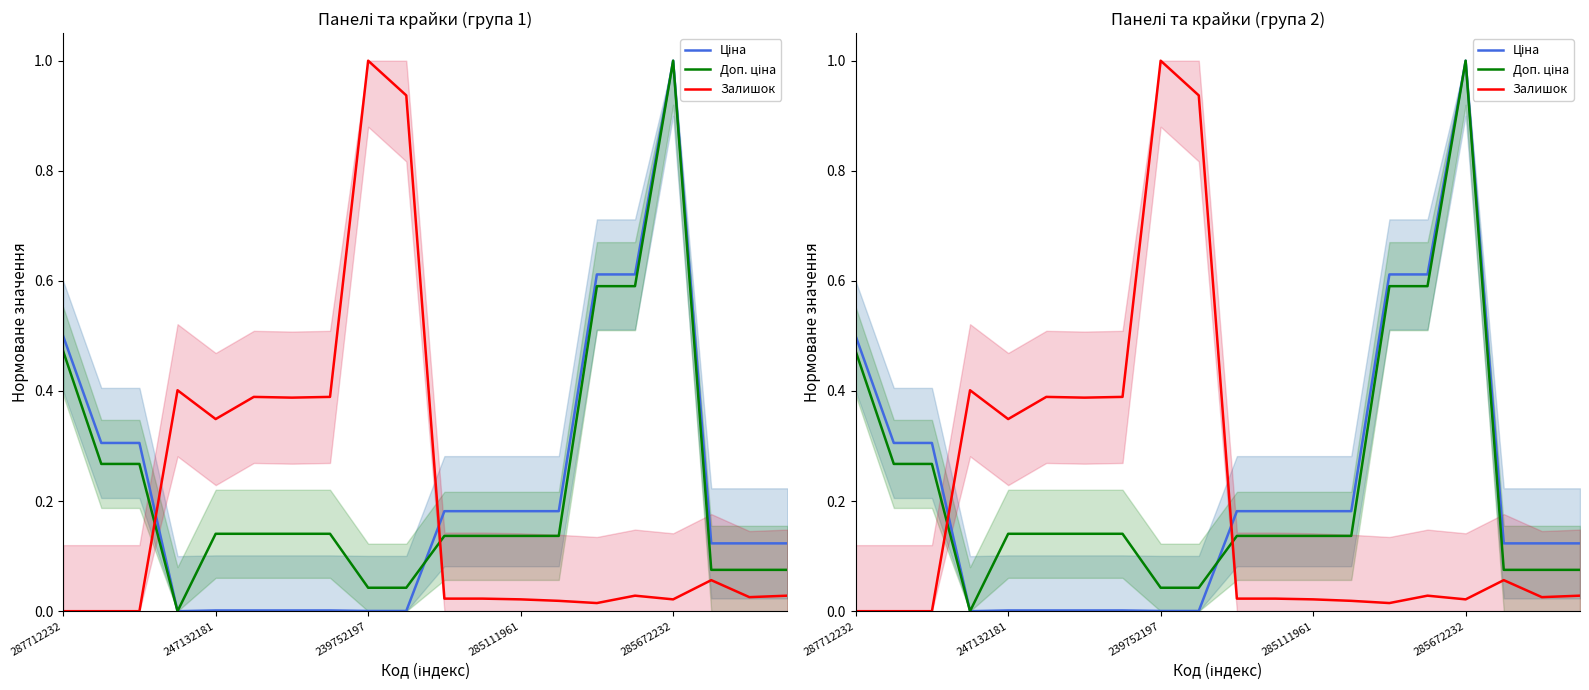

True or false: Ціна and Залишок cross at least once.

True